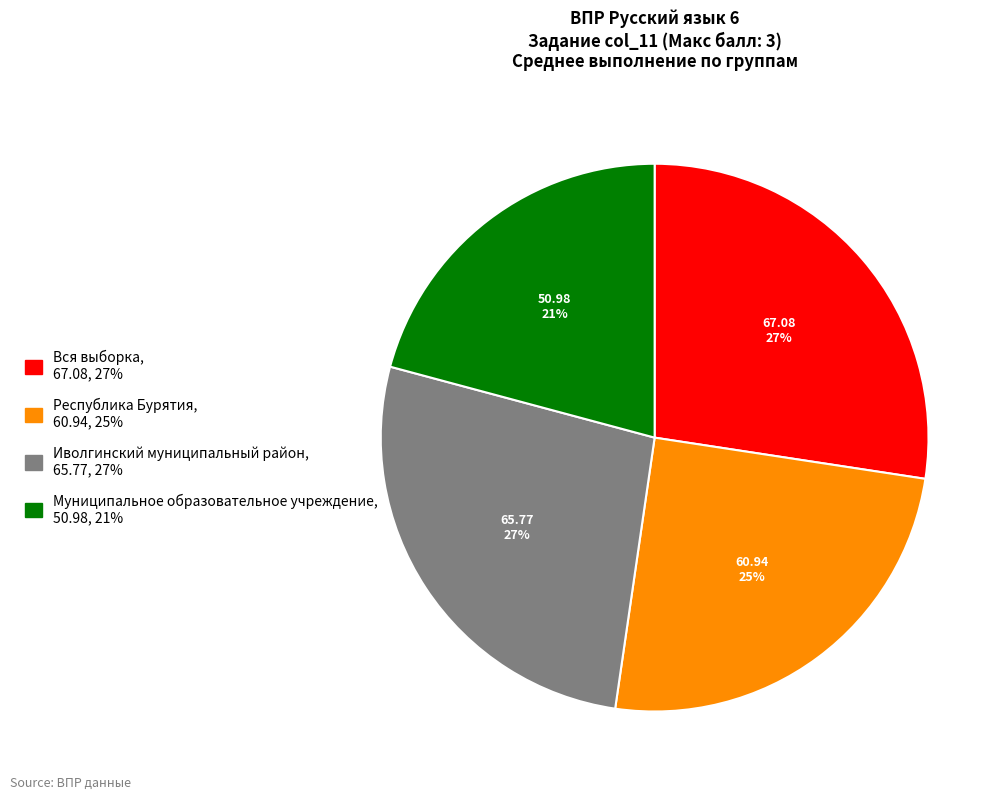

Is there a majority slice in this chart?

No